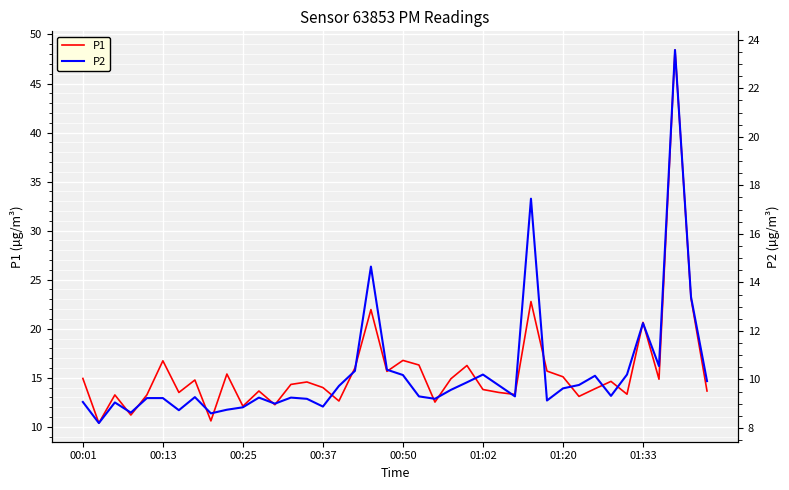

Is it true that P1 equals 16.8 at 00:50?

True